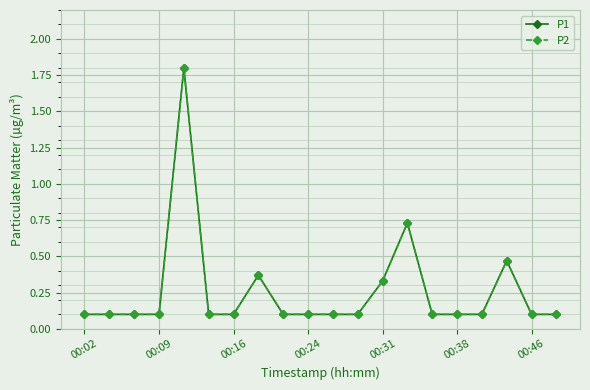

What is the minimum value for P2?

0.1